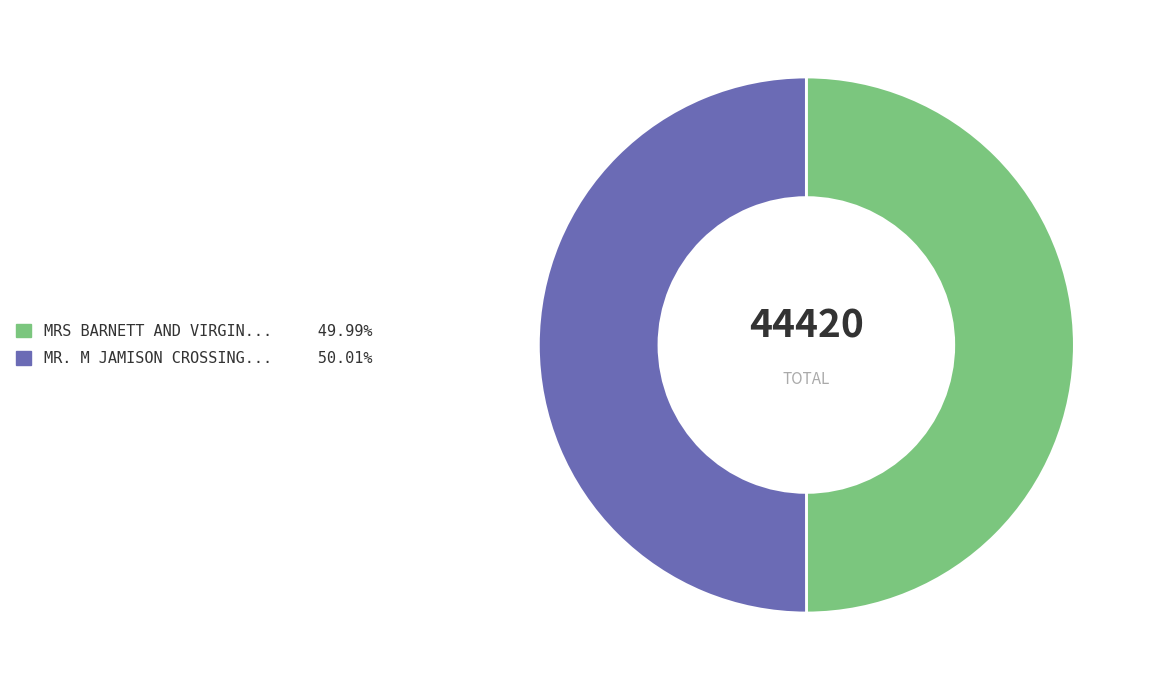

Which slice is the largest?

Mr. M Jamison crossing 8th Ave.